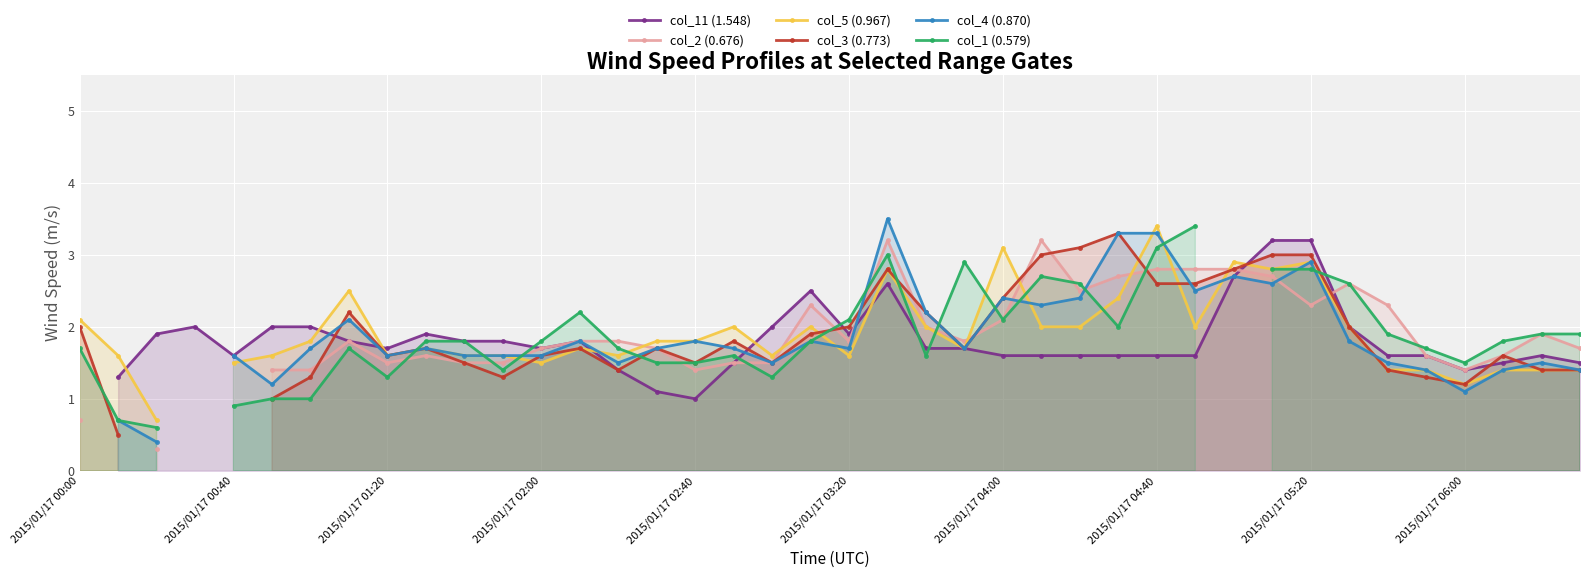

What is the sum of the col_11 (1.548) values at 30 and 17?

4.2